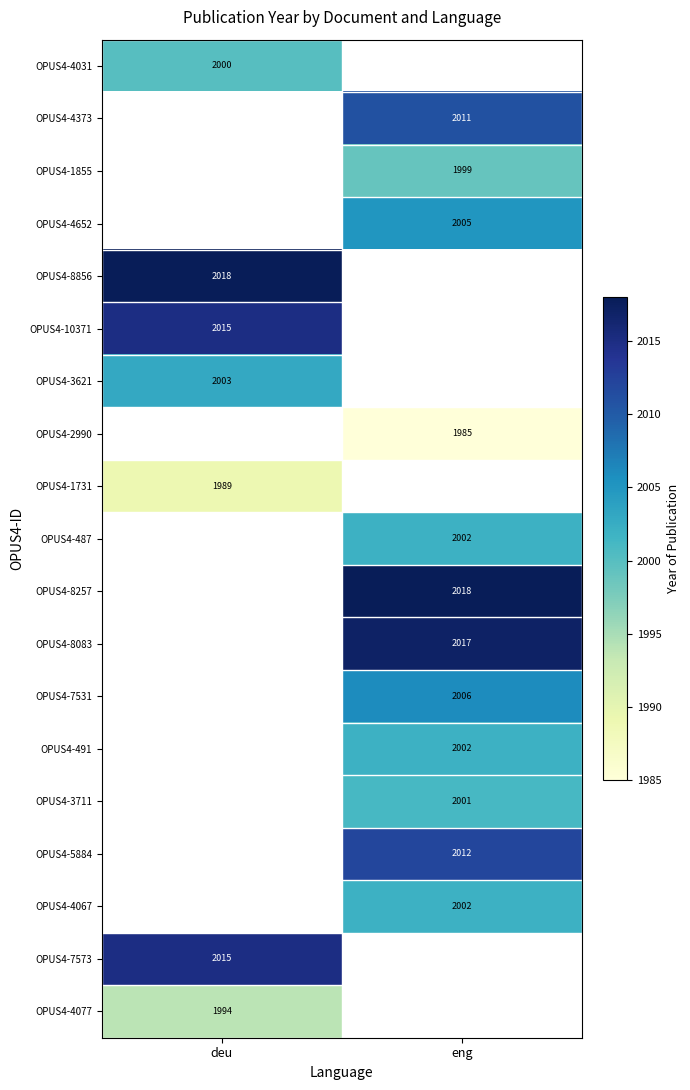

How many distinct data groups are displayed?

19